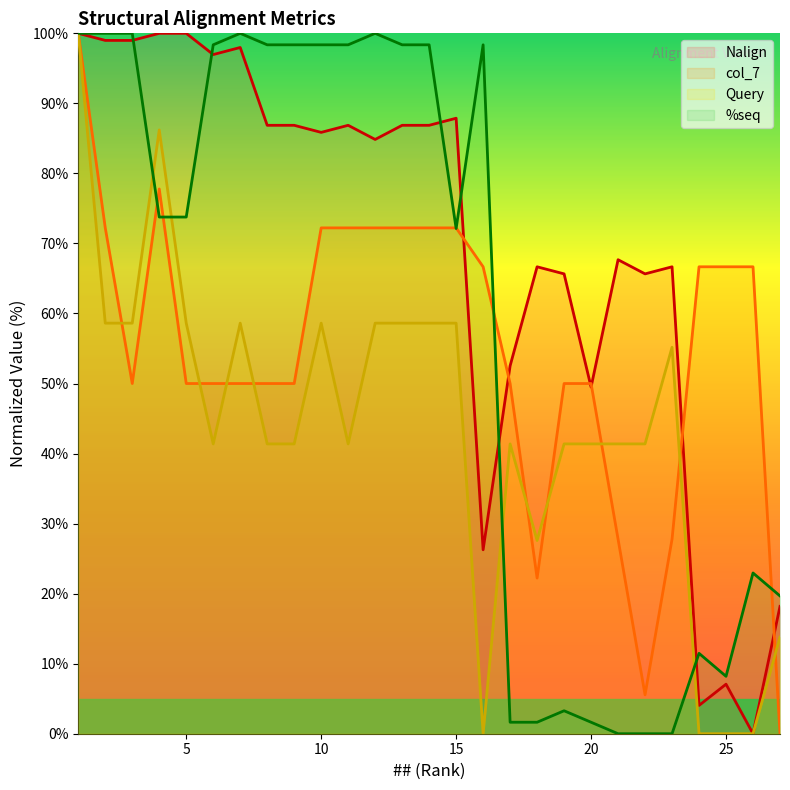

How many lines are shown in the chart?

4